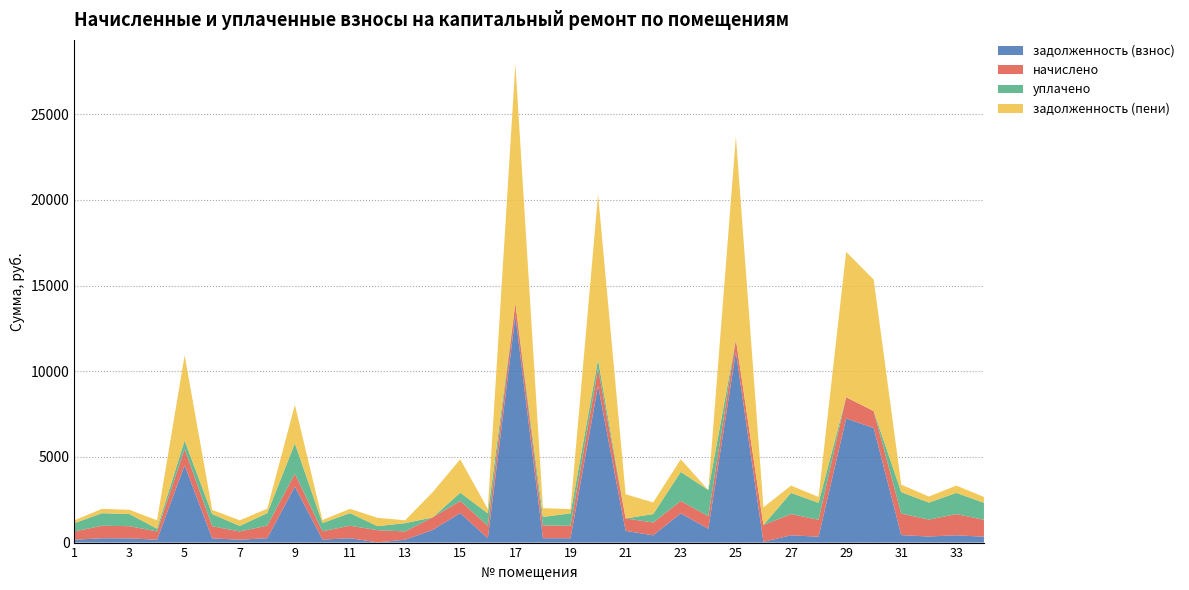

Reading left to right, transcribe all the data shown in this chart.

задолженность (взнос): 166.7	252.4	247.2	166.7	4511.3	244.8	166.7	258.0	3268.2	176.2	253.4	13.8	167.8	740.0	1720.8	253.3	13242.8	255.3	252.4	9159.9	684.2	423.2	1704.7	806.9	11130.9	37.6	426.8	341.6	7245.2	6683.8	436.5	353.9	426.8	341.6
начислено: 483.1	731.4	709.3	483.1	954.3	709.3	483.1	731.4	748.4	483.1	731.4	709.3	483.1	731.4	709.3	726.3	726.3	748.4	726.3	998.5	726.3	748.4	726.3	726.3	717.8	990.0	1236.6	990.0	1236.6	990.0	1253.6	990.0	1236.6	990.0
уплачено: 483.1	731.4	709.3	161.0	487.6	709.3	322.1	731.4	1776.0	483.1	734.6	235.4	483.1	0.0	478.2	726.3	0.0	494.6	726.3	523.5	0.0	490.9	1694.8	1533.2	0.0	0.0	1236.6	990.0	0.0	0.0	1253.6	990.0	1236.6	990.0
задолженность (пени): 166.7	252.4	247.2	488.8	4977.9	244.8	327.7	258.0	2240.7	176.2	250.2	487.7	167.8	1471.5	1951.9	253.3	13969.1	509.1	252.4	9634.9	1410.5	680.8	736.3	0.0	11848.7	1027.6	426.8	341.6	8481.8	7673.7	436.5	353.9	426.8	341.6